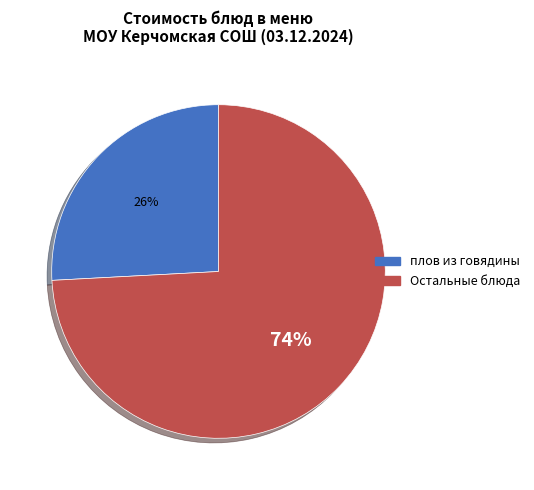

How many segments does this pie chart have?

2